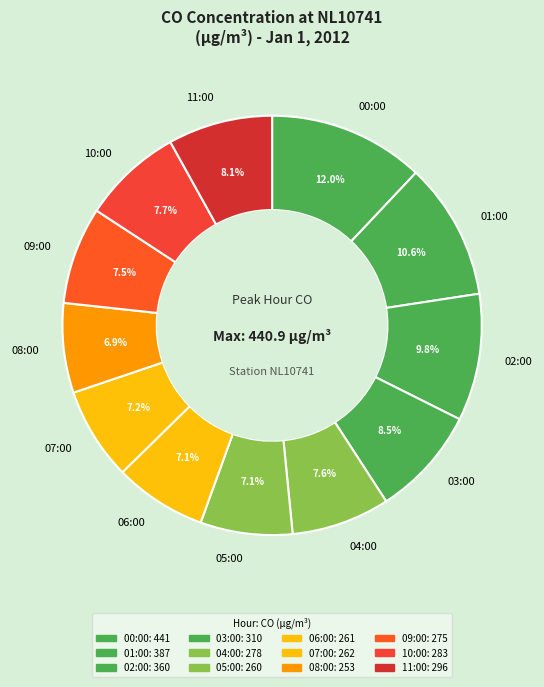

Between 10:00 and 05:00, which is larger?

10:00